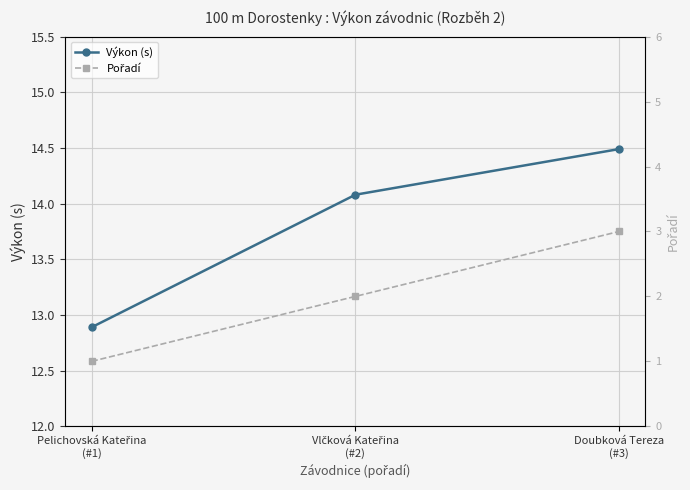

What are all the series names shown in the legend?

Výkon (s), Pořadí